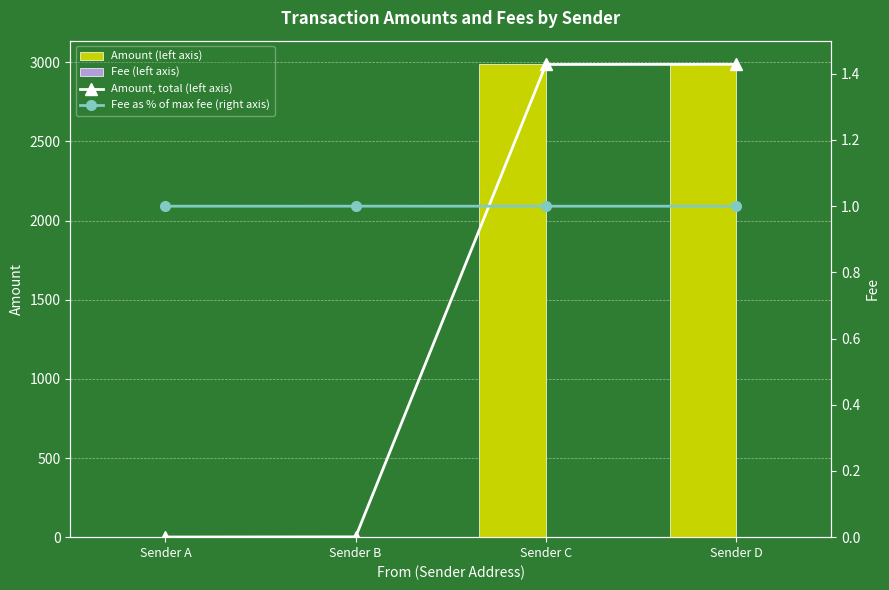

How many values in the Fee (left axis) series exceed 1?

1